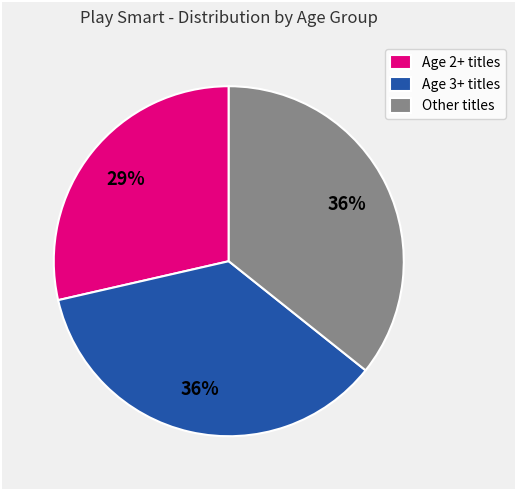

To the nearest percent, what is the combined percentage of Age 3+ titles and Other titles?

71%